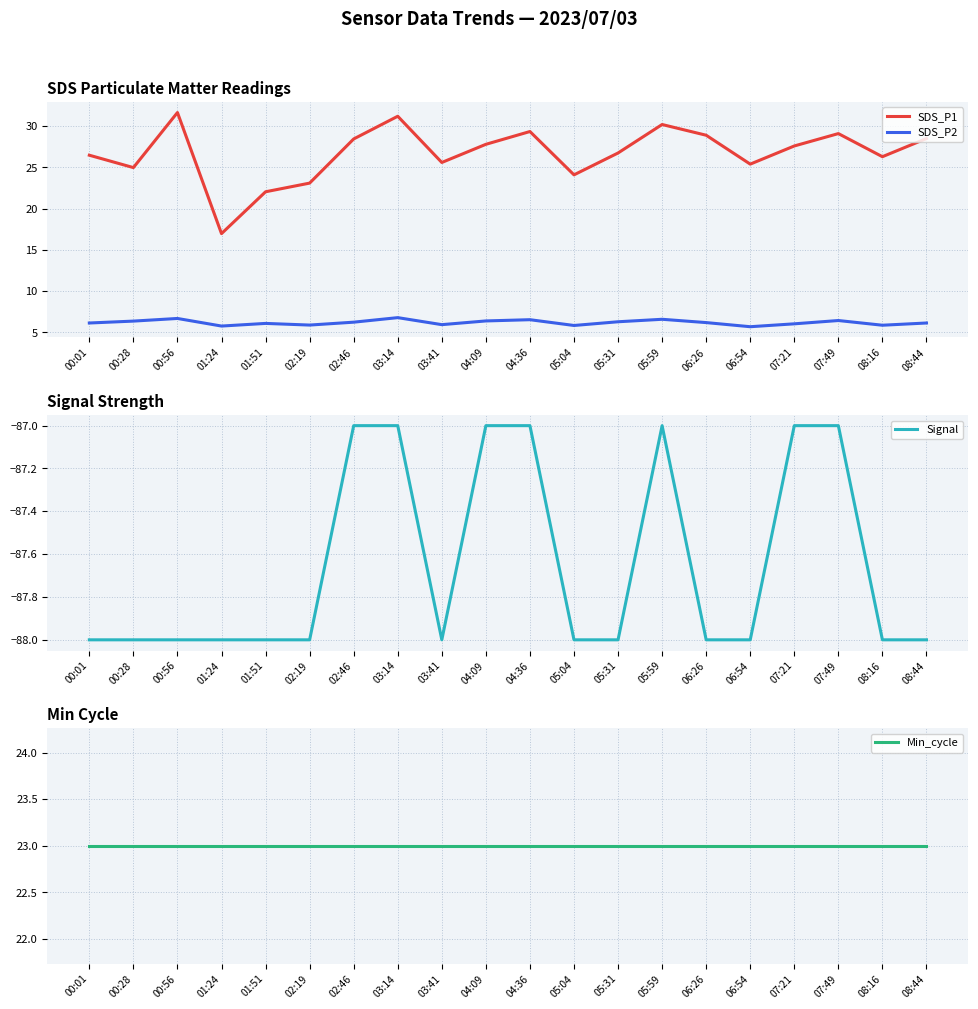

How many values in the SDS_P2 series exceed 6?

14